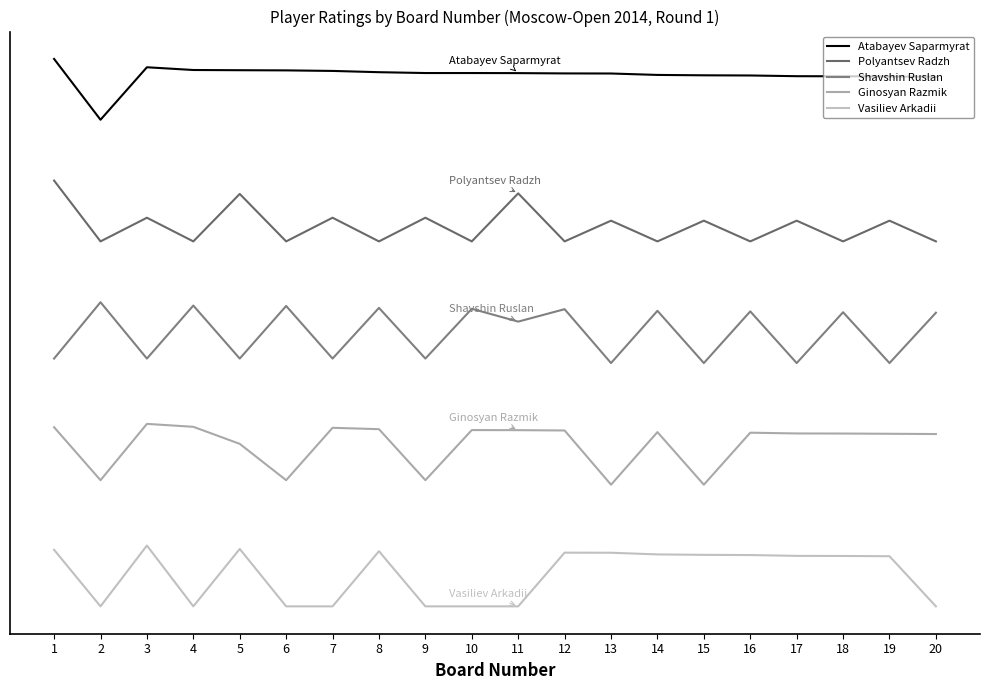

True or false: Ginosyan Razmik and Shavshin Ruslan cross at least once.

False